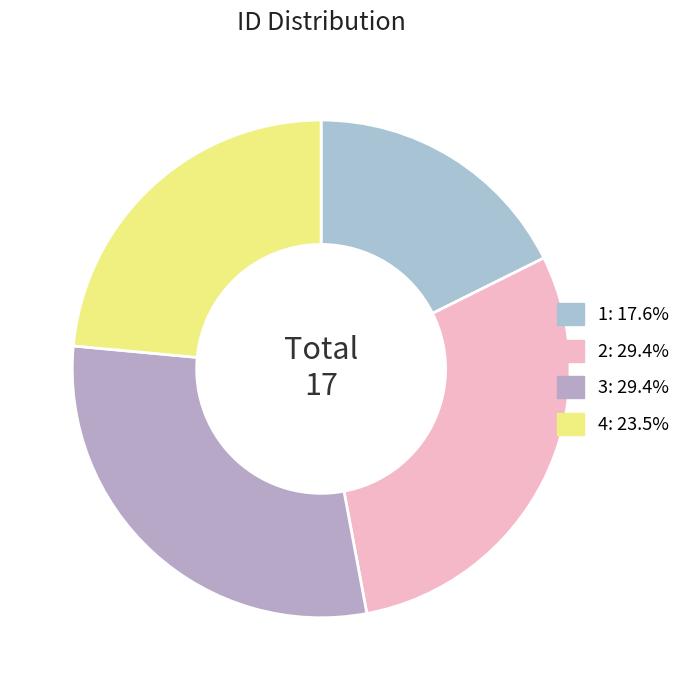

To the nearest percent, what is the combined percentage of 3 and 4?

53%